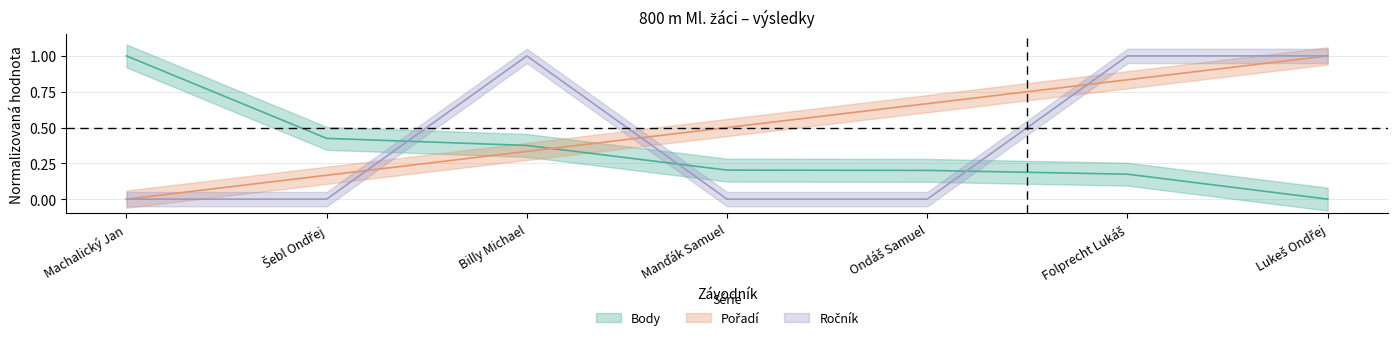

True or false: Body has a value of 1.0 at Machalický Jan.

True